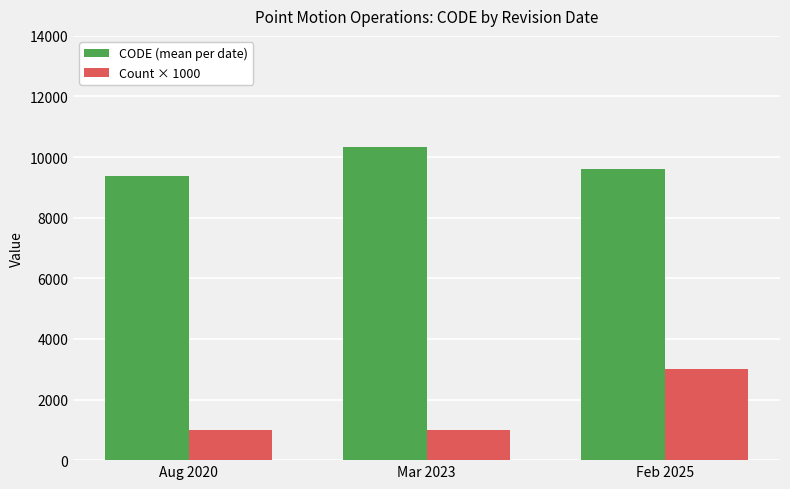

What is the difference between the maximum and minimum values in the CODE (mean per date) series?

948